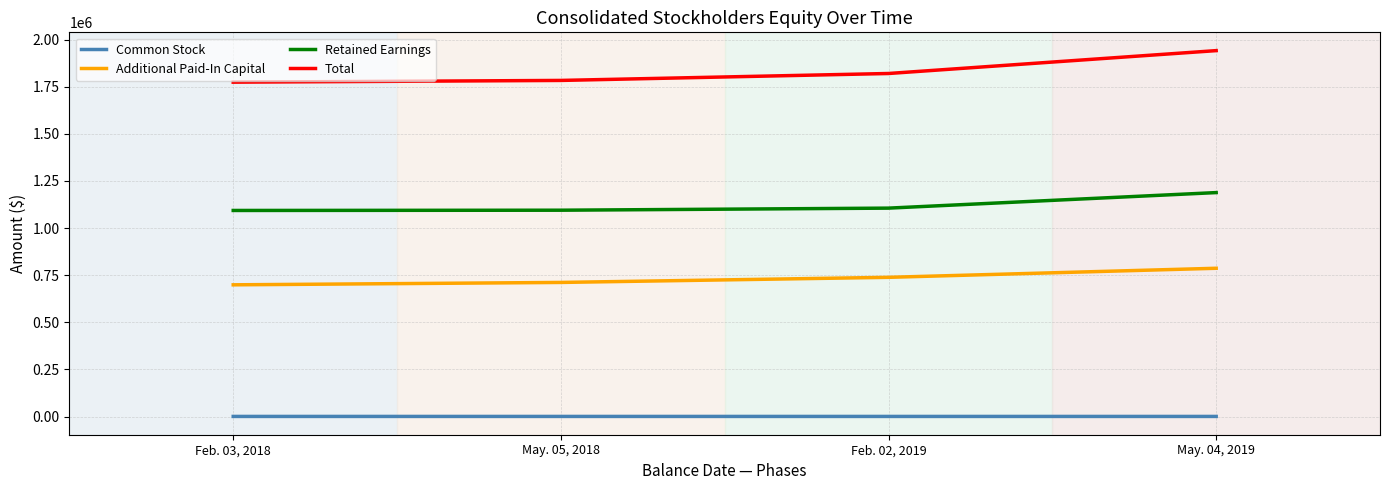

Rank the series at Feb. 03, 2018 from highest to lowest value.

Total, Retained Earnings, Additional Paid-In Capital, Common Stock